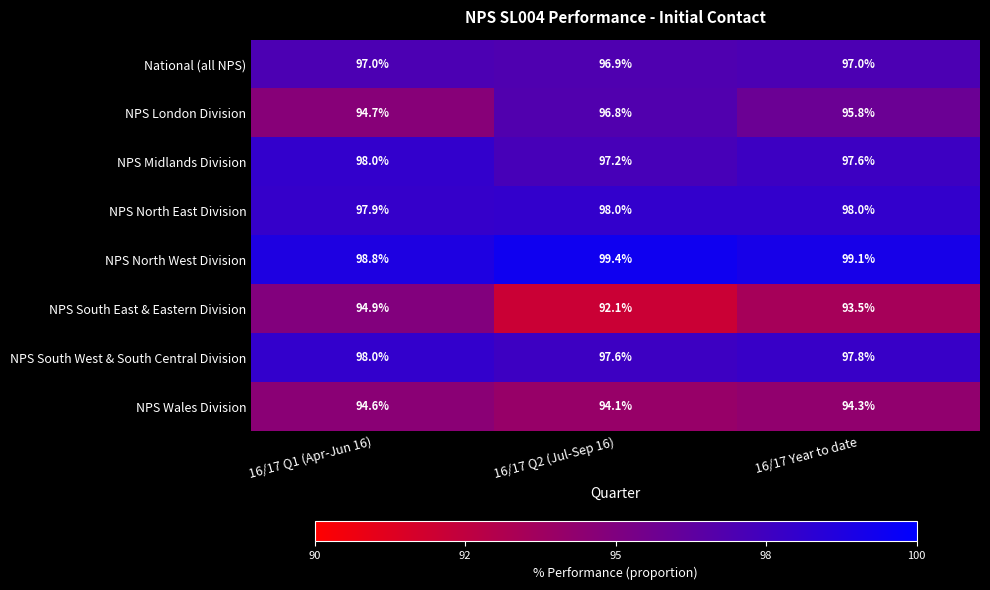

What is the difference between the maximum and minimum values in the NPS London Division series?

2.1